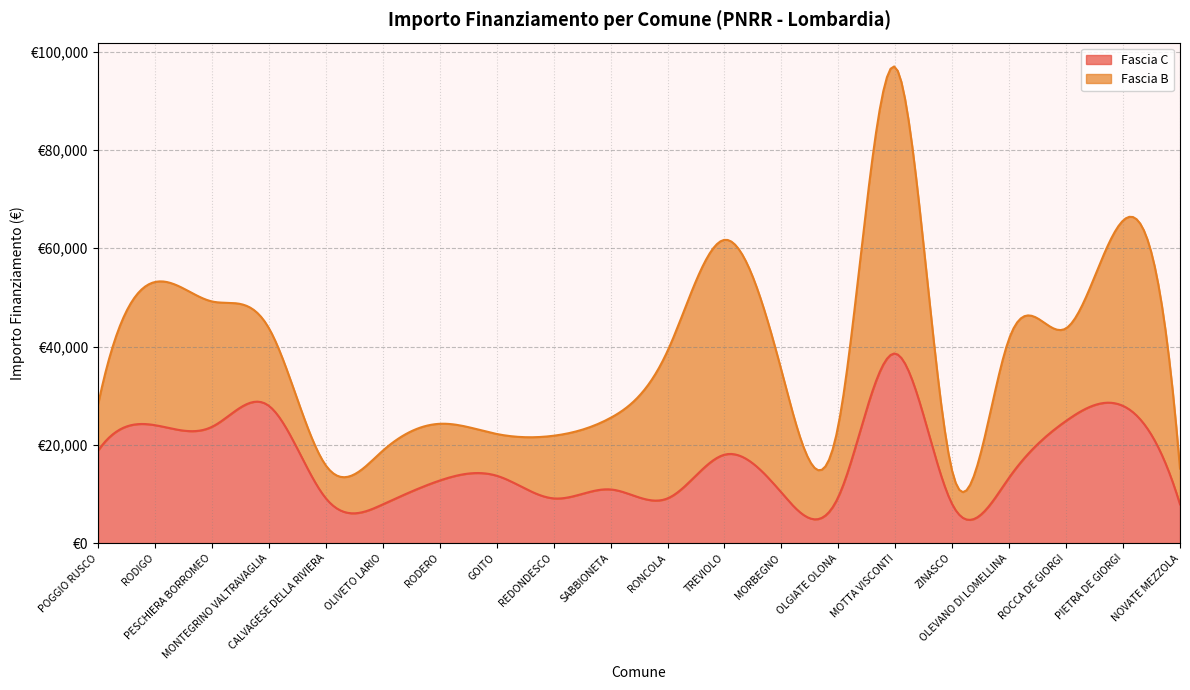

How many intersections are there between Fascia C and Fascia B?

10